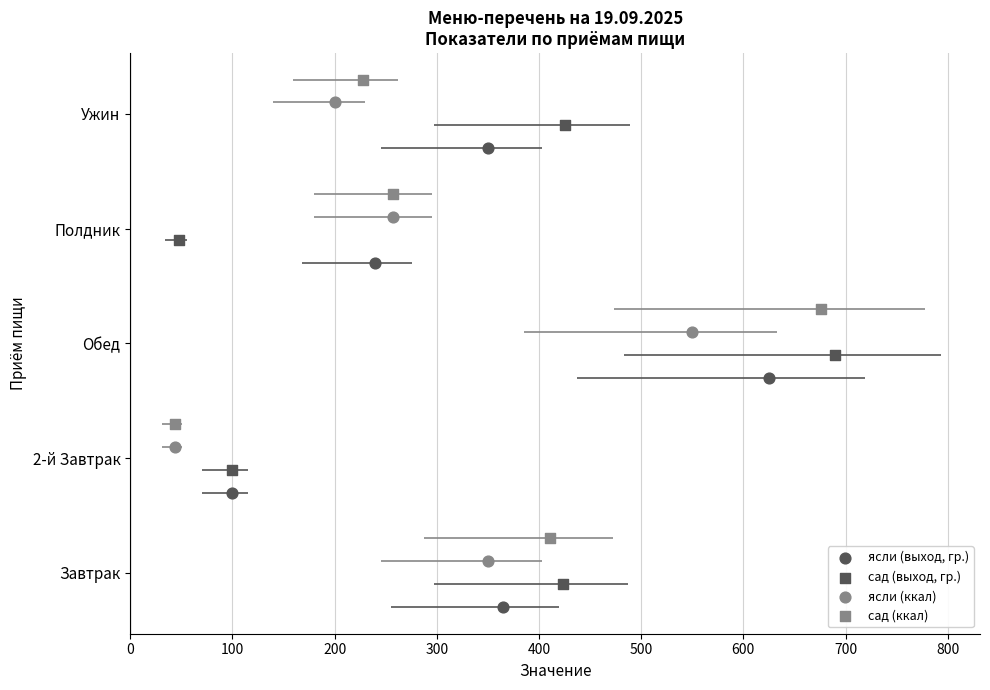

What are all the series names shown in the legend?

ясли (выход, гр.), сад (выход, гр.), ясли (ккал), сад (ккал)